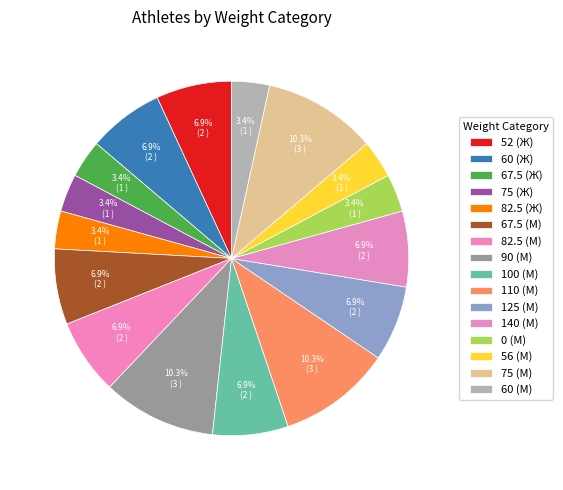

To the nearest percent, what is the average slice percentage?

6%